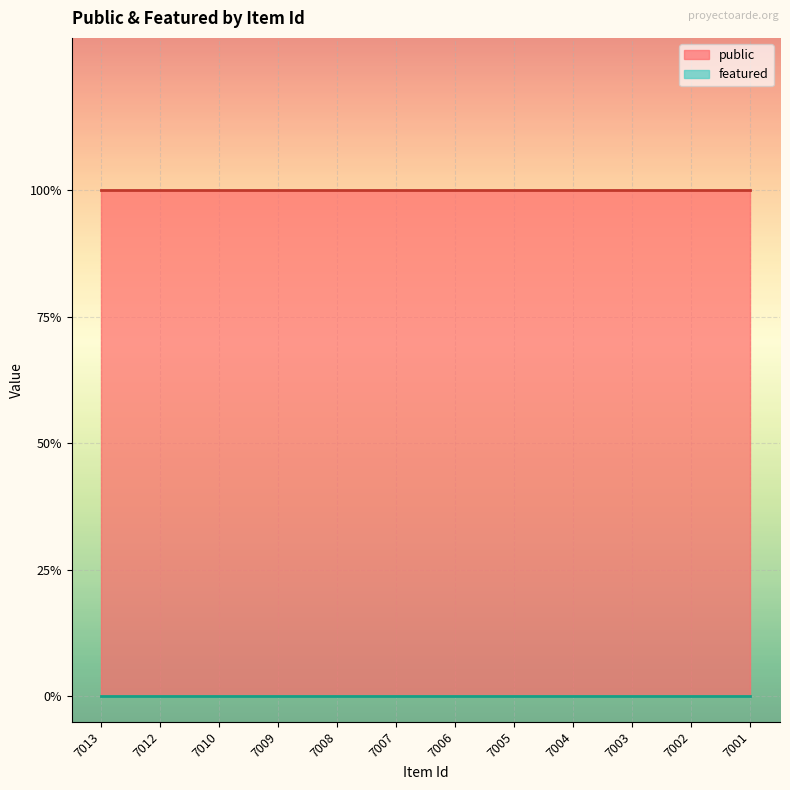

Reading left to right, list all the values displayed in this chart.

public: 7013=1	7012=1	7010=1	7009=1	7008=1	7007=1	7006=1	7005=1	7004=1	7003=1	7002=1	7001=1
featured: 7013=0	7012=0	7010=0	7009=0	7008=0	7007=0	7006=0	7005=0	7004=0	7003=0	7002=0	7001=0